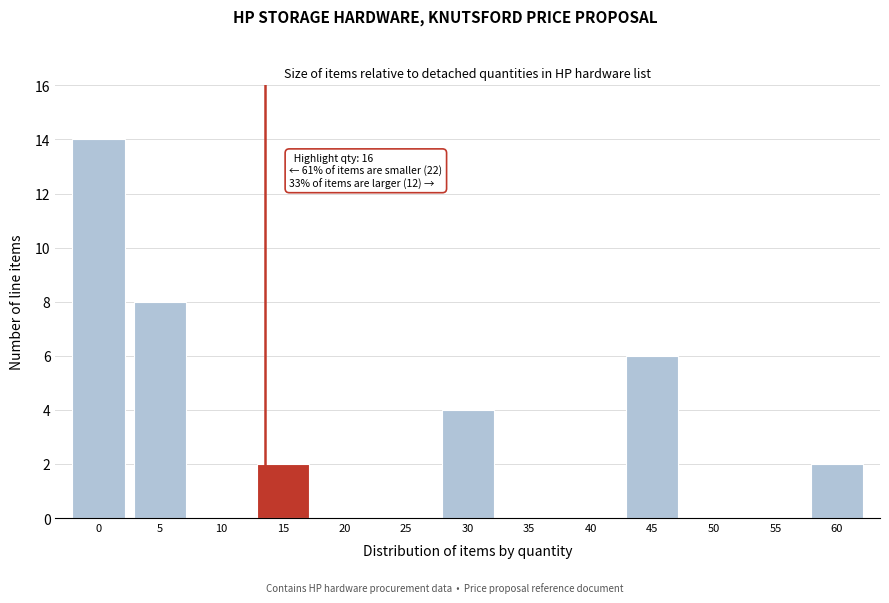

Reading left to right, what are all the values shown in this chart?

0=14	5=8	10=0	15=2	20=0	25=0	30=4	35=0	40=0	45=6	50=0	55=0	60=2